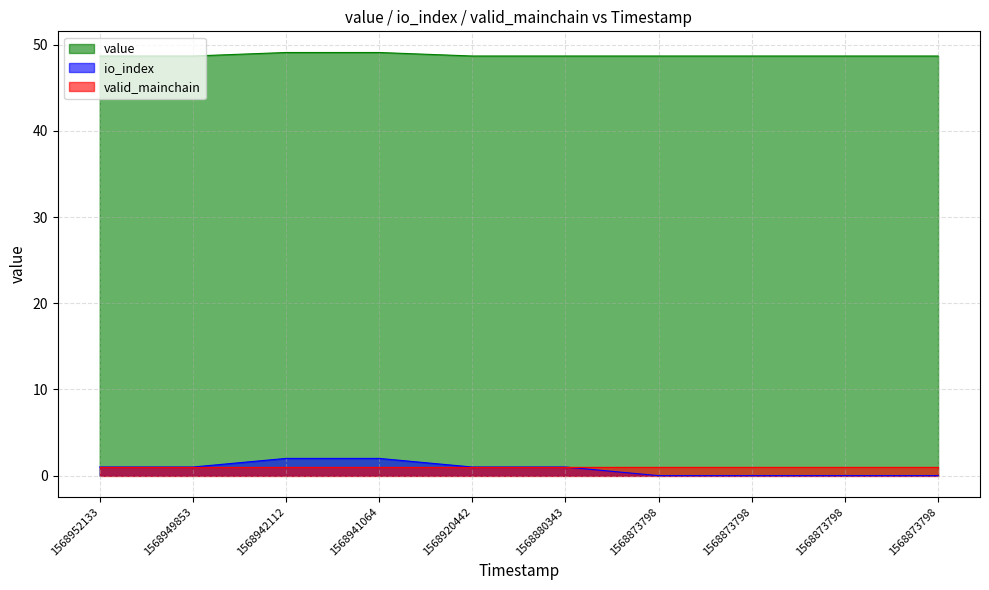

The value series shows 48.7 at 1568880343. True or false?

True